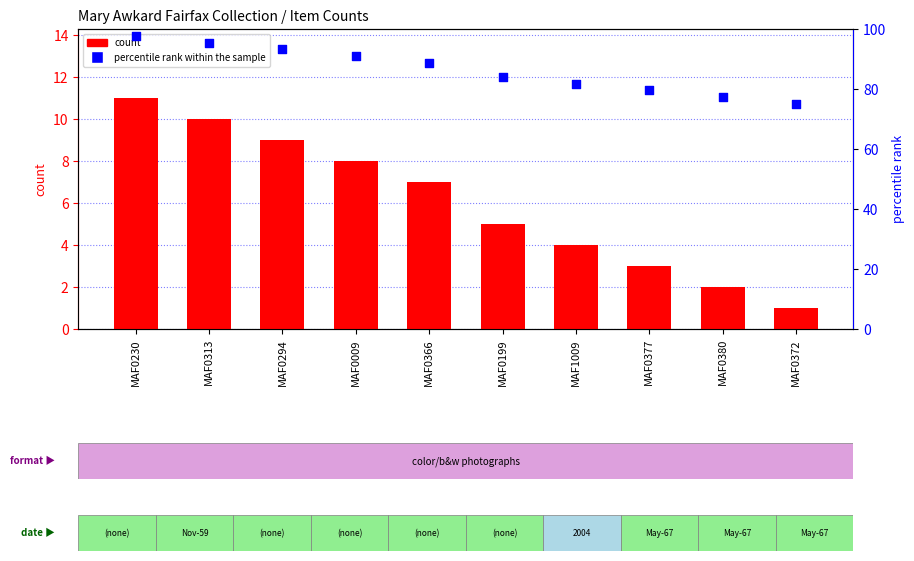

Which series has the widest spread of Y values?

percentile rank within the sample